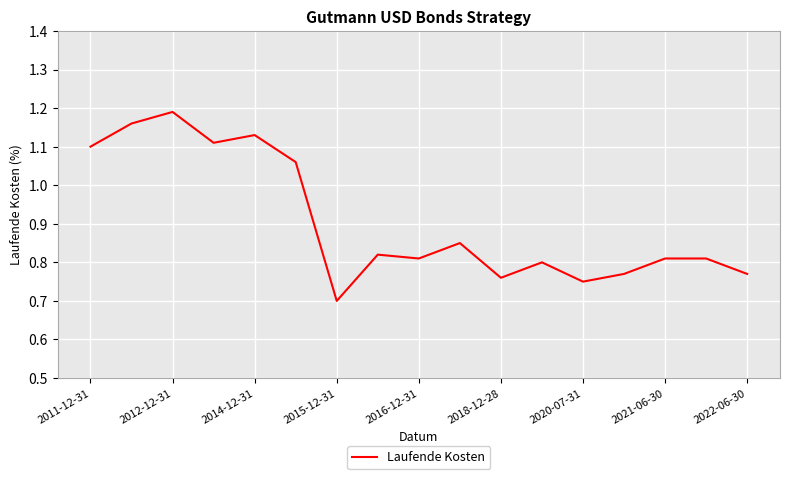

What is the smallest value displayed?

0.7